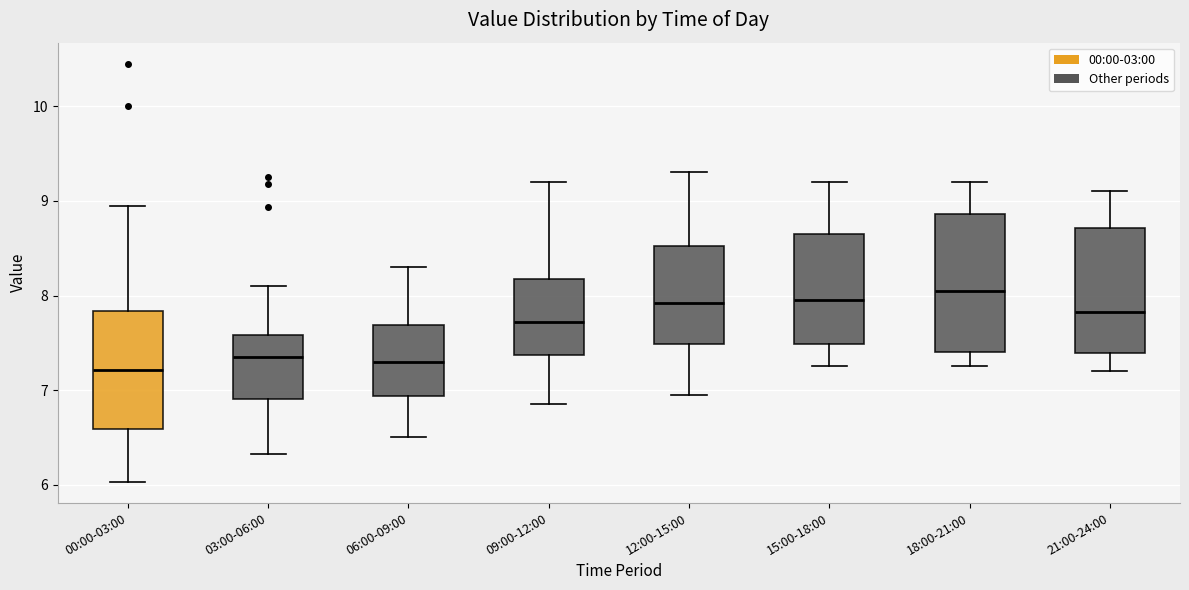

Comparing the boxes themselves (not the whiskers), which one is the tallest?

18:00-21:00